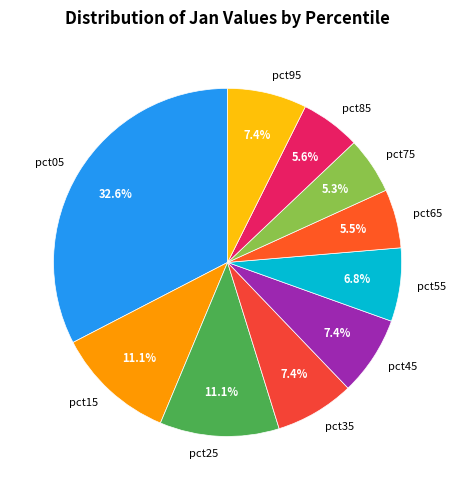

What percentage is the pct35 slice, to the nearest percent?

7%